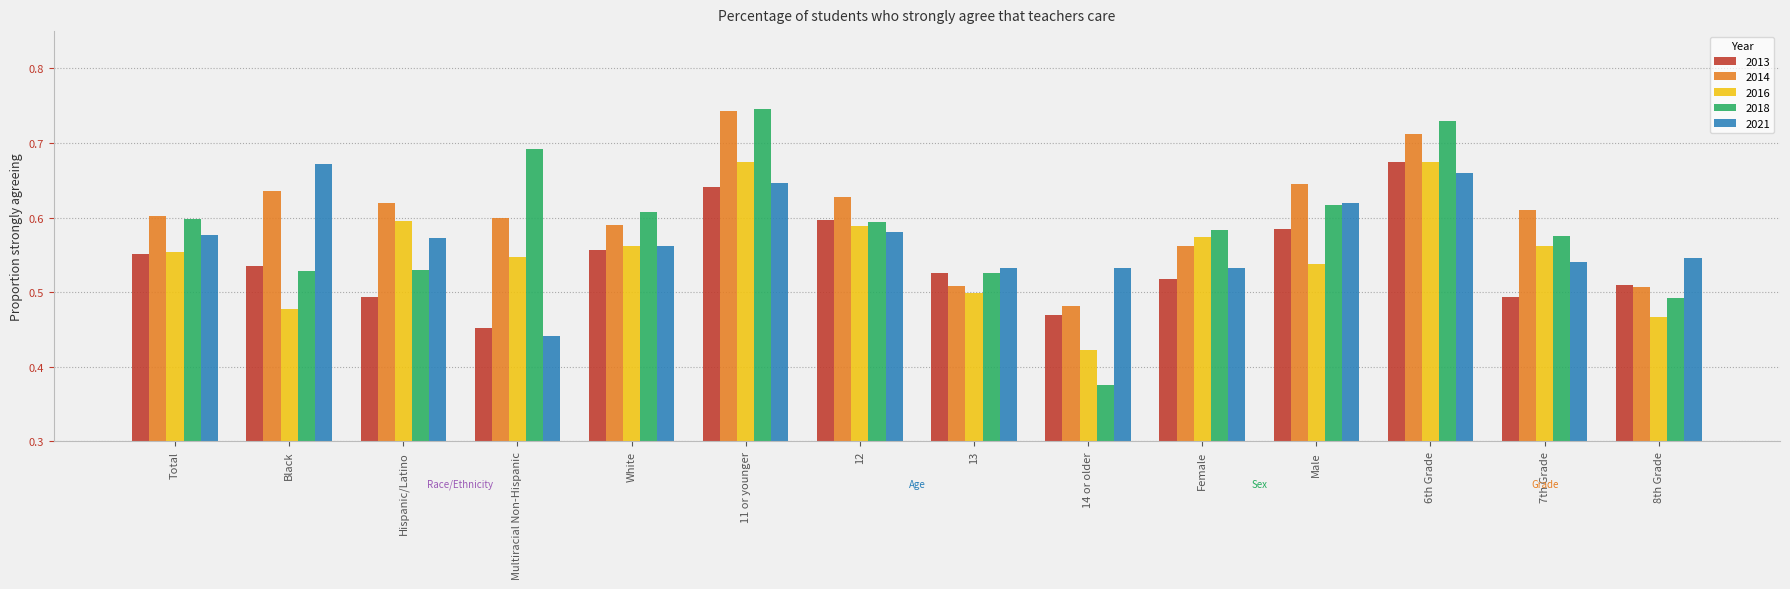

What is the label of the 14th bar from the right?

Total